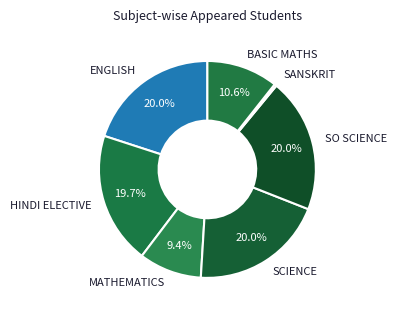

To the nearest percent, what is the average slice percentage?

14%